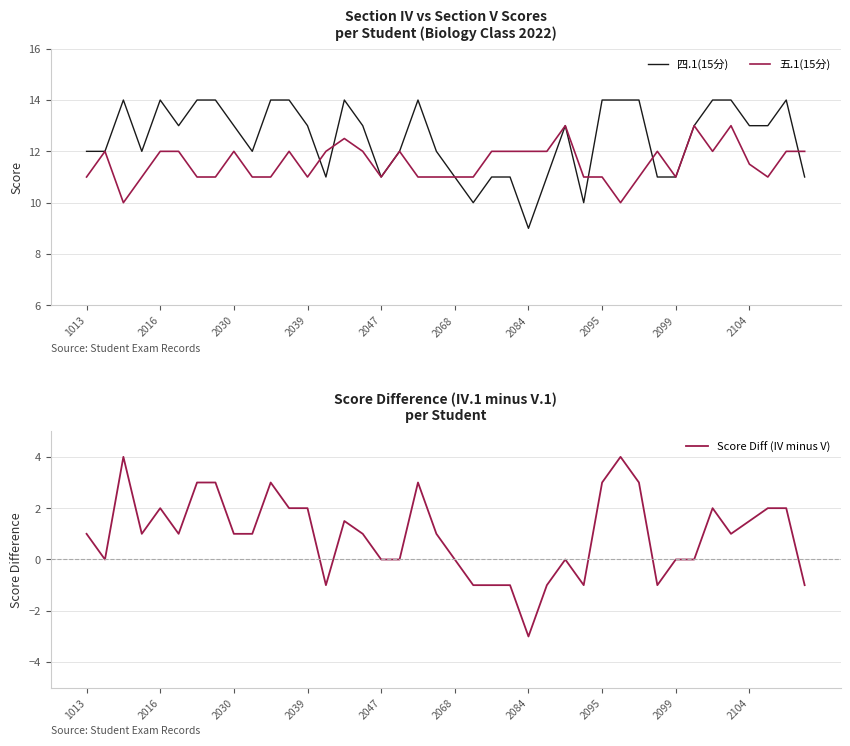

True or false: 四.1(15分) and Score Diff (IV minus V) cross at least once.

False